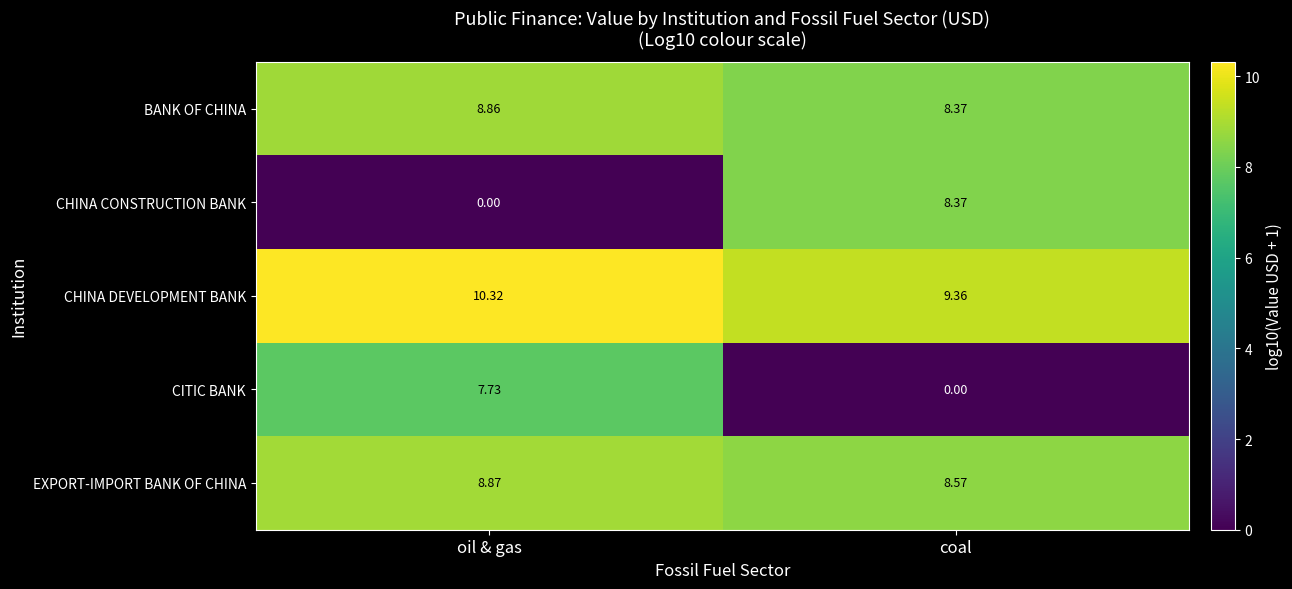

Which series has the largest total across all categories?

CHINA DEVELOPMENT BANK